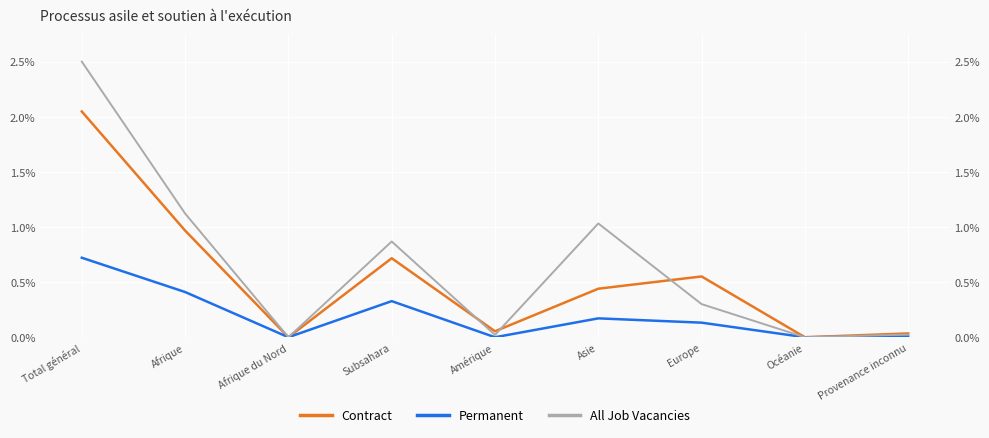

Between Océanie and Amérique, which is larger?

Amérique